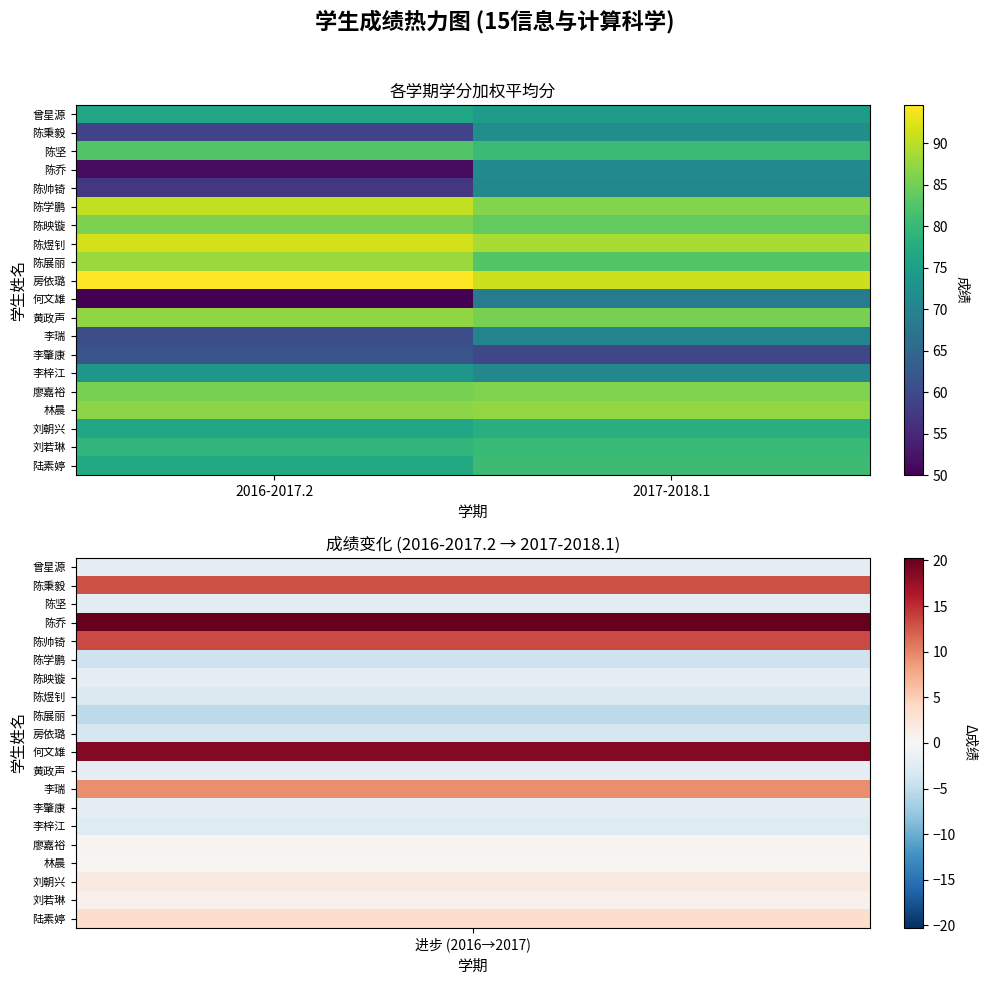

At which category does the chart reach its minimum across all series?

2016-2017.2